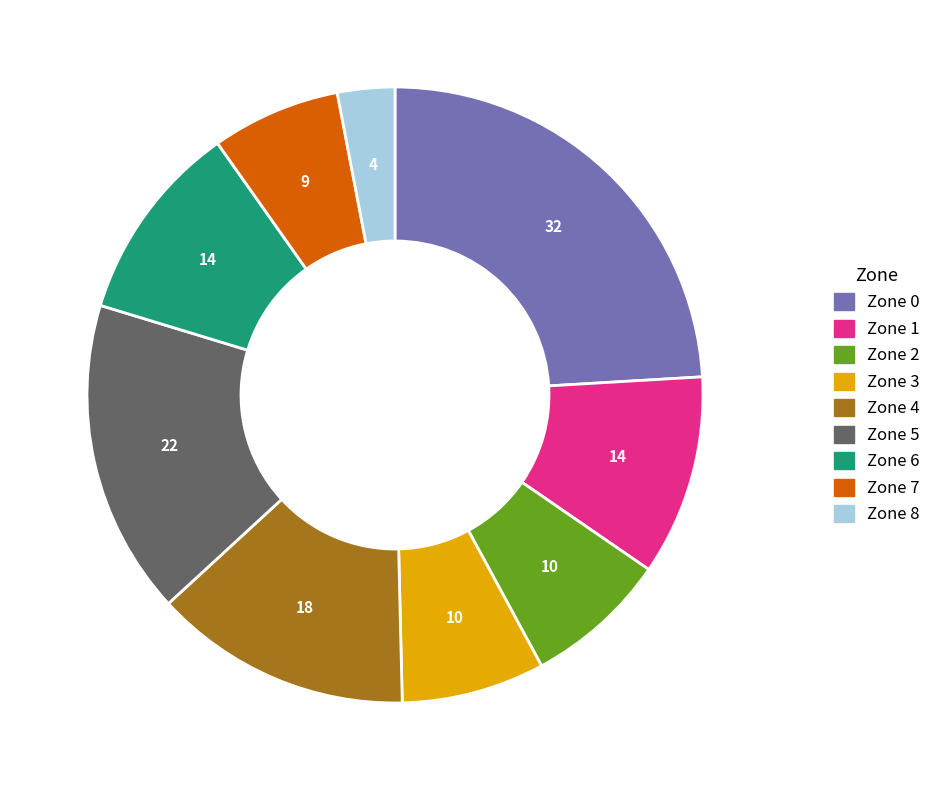

True or false: Zone 7 accounts for 7% of the total.

True